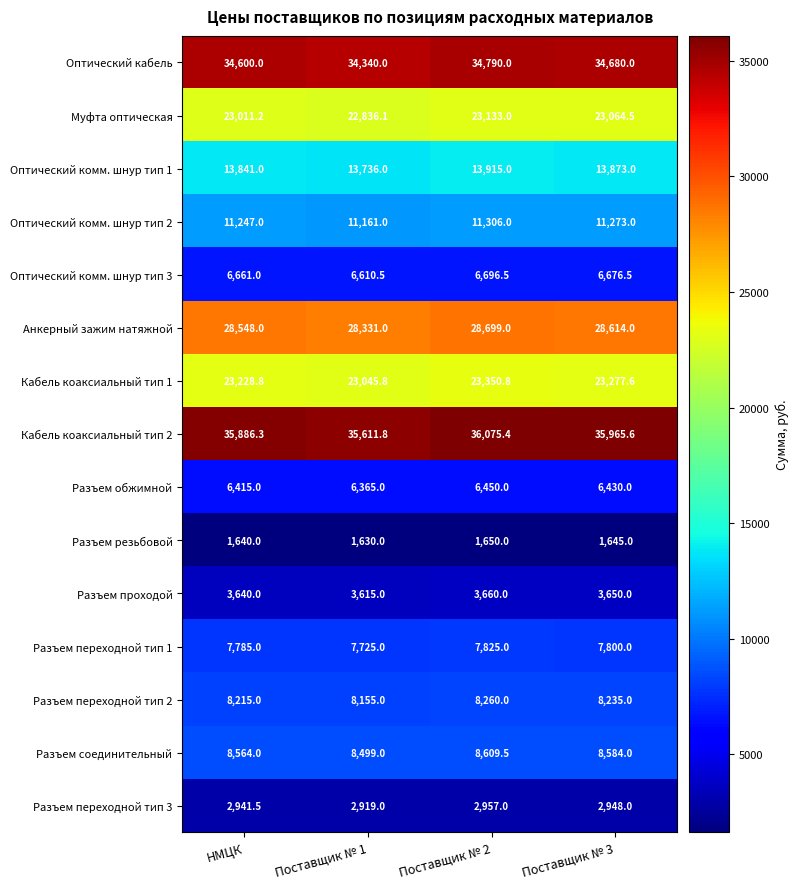

How many data points in Разъем переходной тип 3 are less than 2948?

2